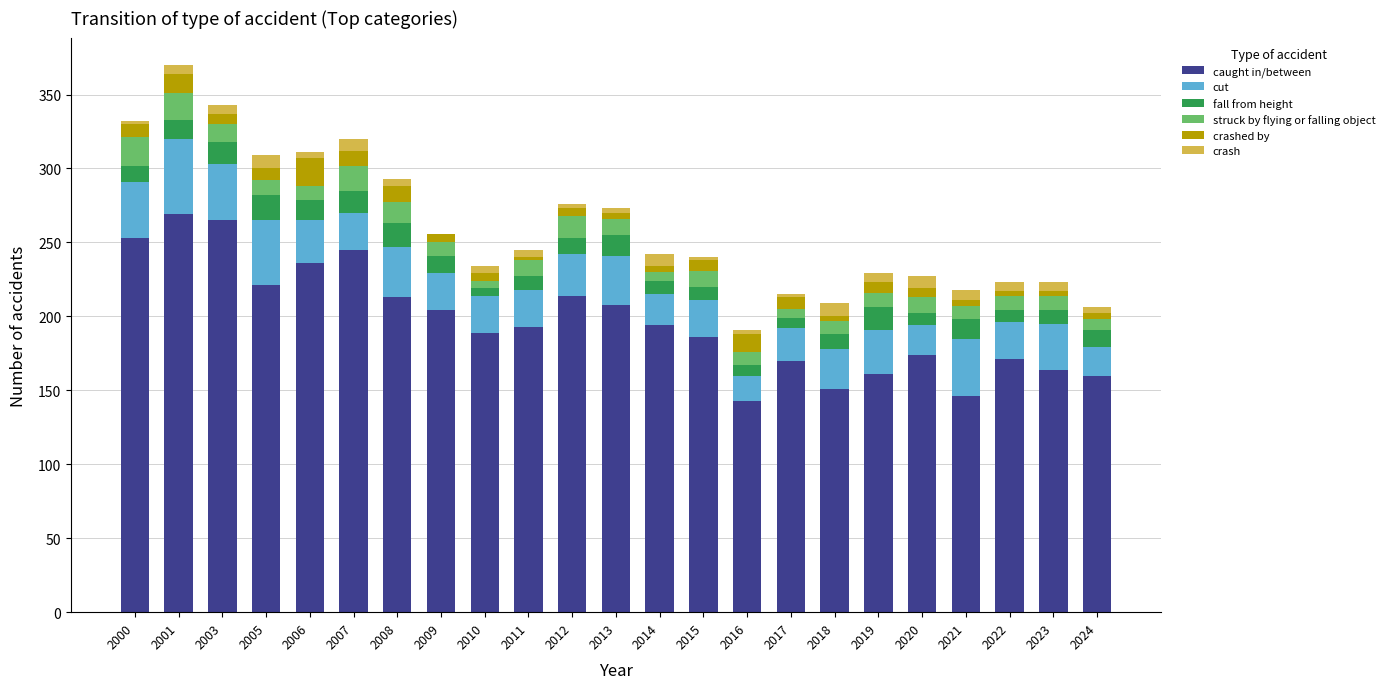

True or false: caught in/between has a value of 204 at 2009.

True